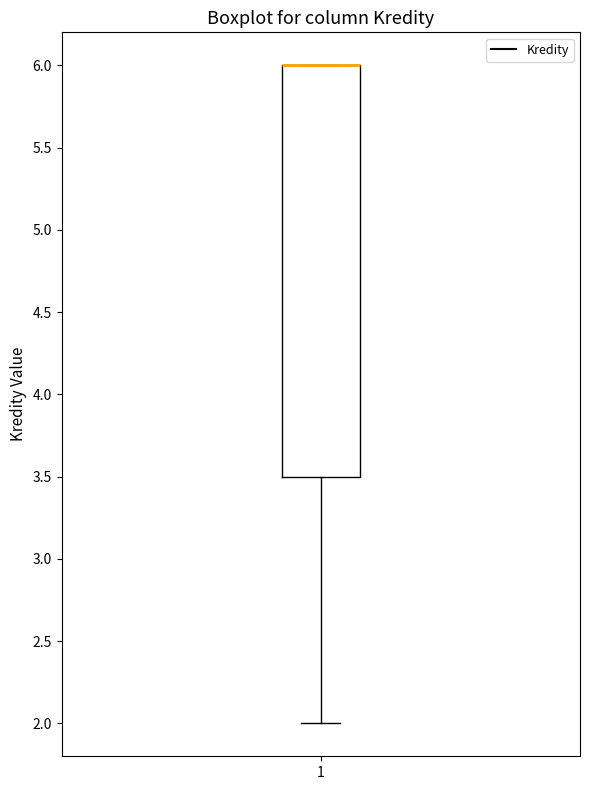

Transcribe this box plot: give where the median line is, the range the box spans, and where the two whiskers end, as read against the y-axis. The values are not printed on the chart, so give them approximately, as read against the axis.

median 6.0 (drawn on the box's upper edge), box 3.5 to 6.0, whiskers 2.0 to 6.0